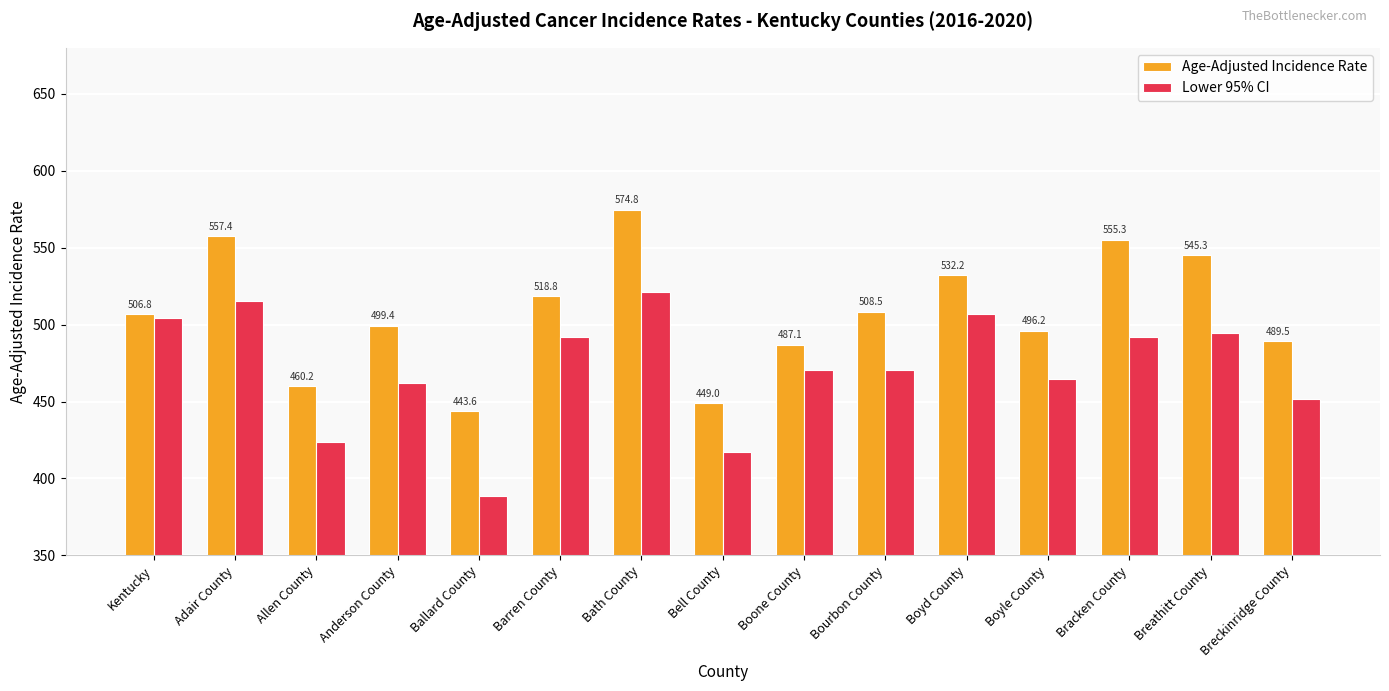

List the series in order of their overall mean, highest first.

Age-Adjusted Incidence Rate, Lower 95% CI